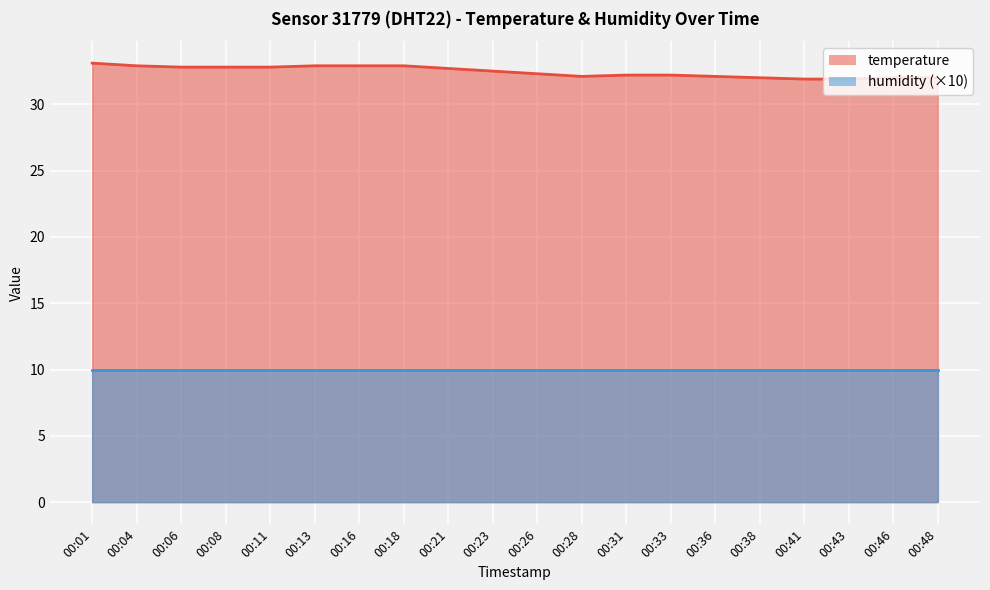

True or false: the data has more than 1 interior local peaks.

False